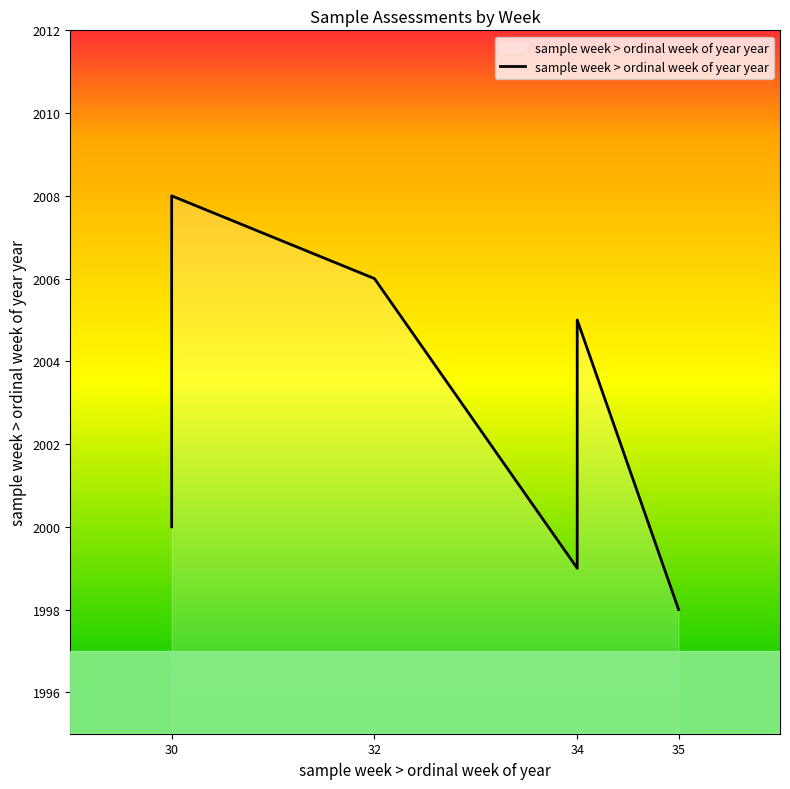

The value at 34 is 1257. True or false?

False